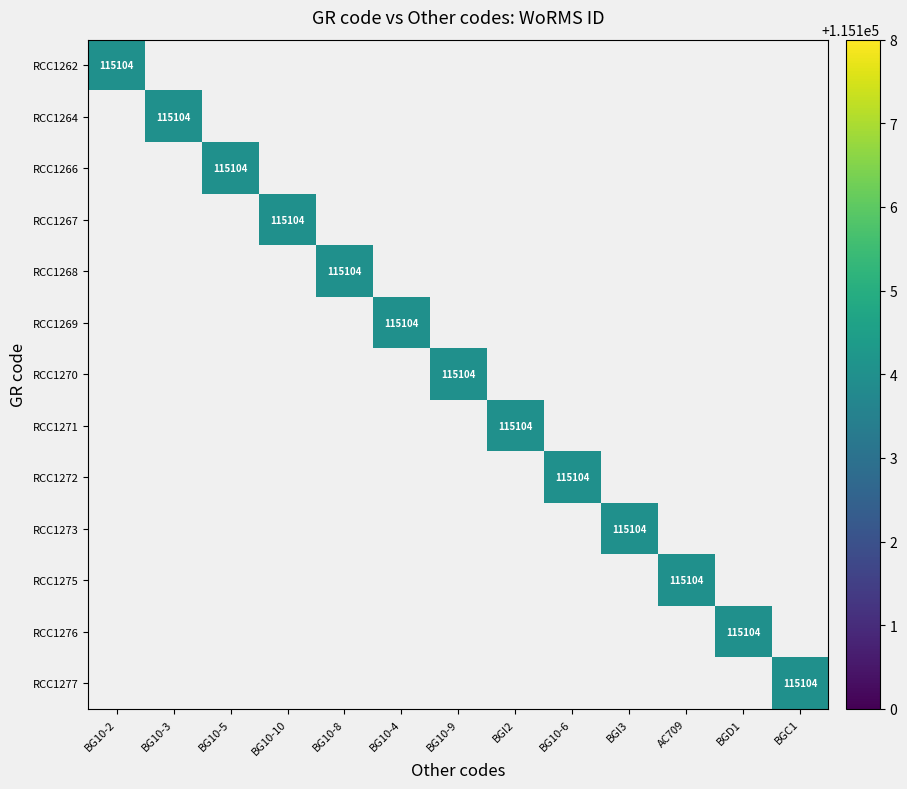

What is the average value of the RCC1270 series?

8854